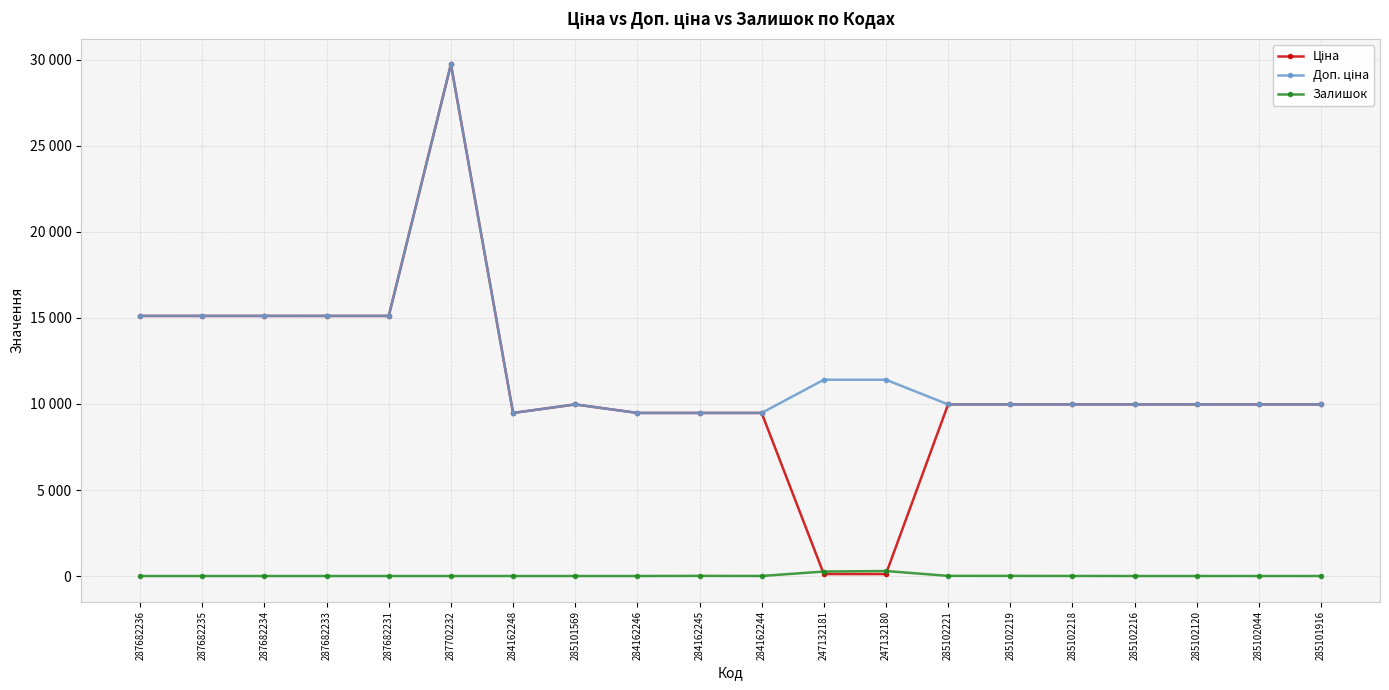

Which series ends up on top after the final intersection of Залишок and Ціна?

Ціна